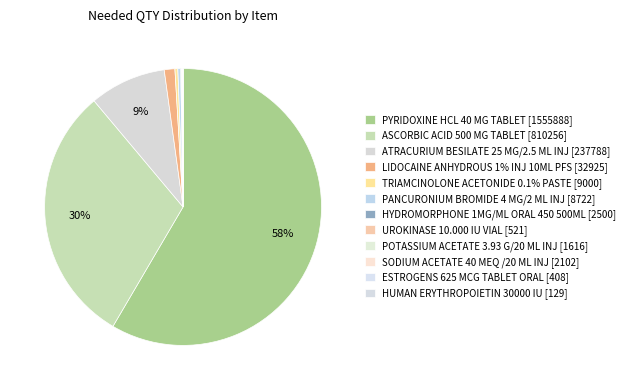

What is the majority slice?

PYRIDOXINE HCL 40 MG TABLET